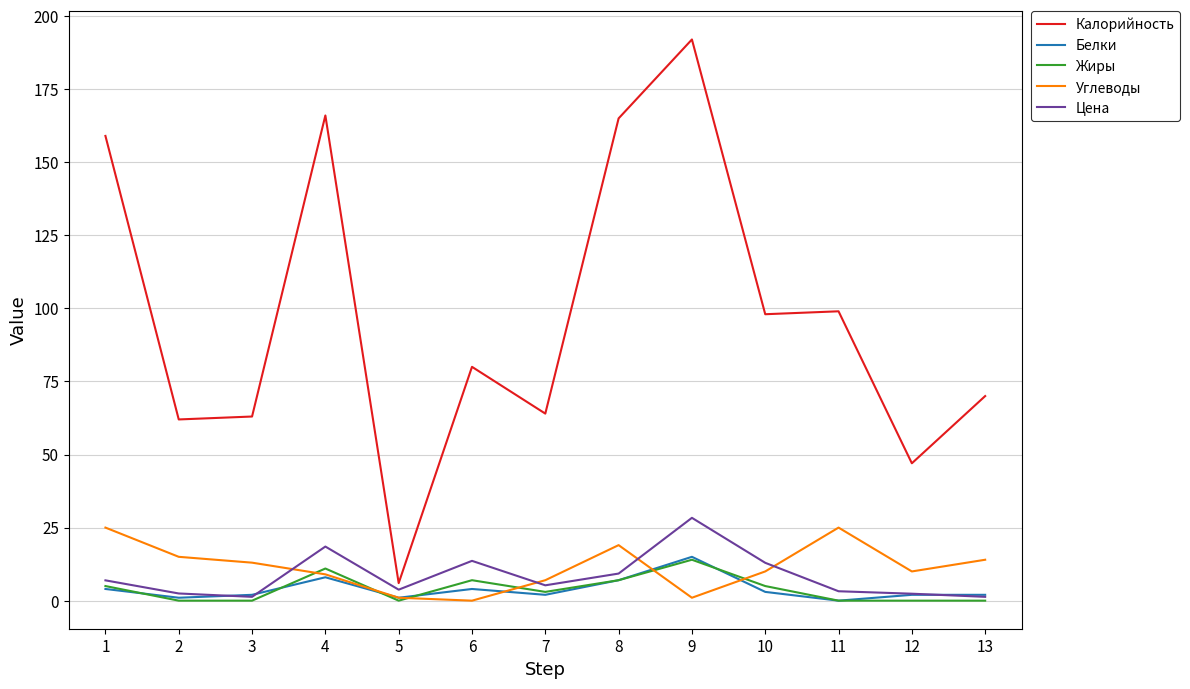

Which series has the largest range (max minus min)?

Калорийность